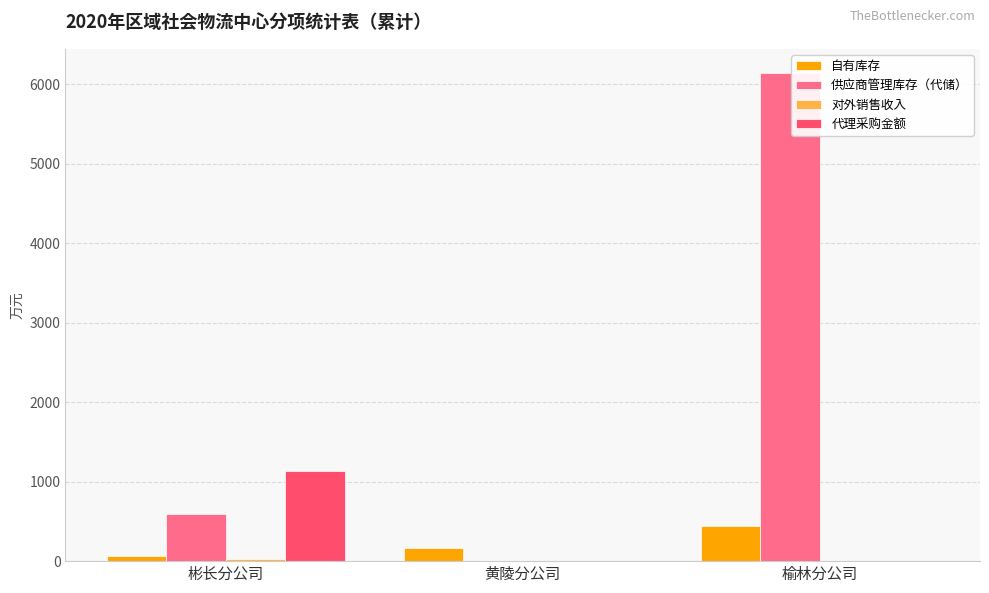

Which series changed the most between 黄陵分公司 and 榆林分公司?

供应商管理库存（代储）